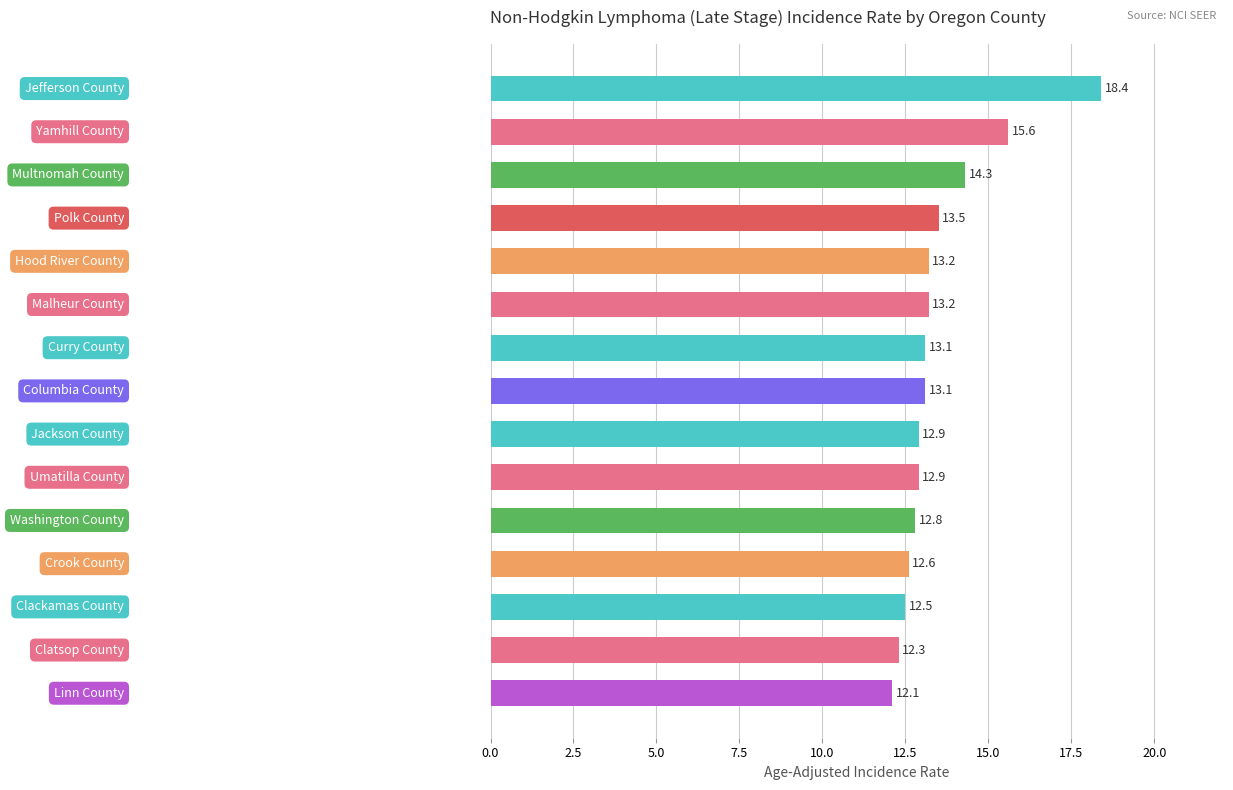

What is the smallest value displayed?

12.1